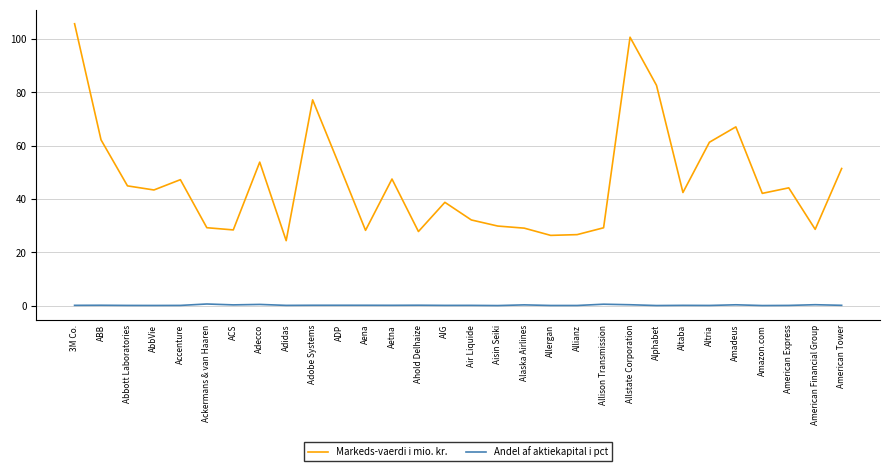

In Markeds-vaerdi i mio. kr., how many points are higher than both neighbors (excluding endpoints)?

8